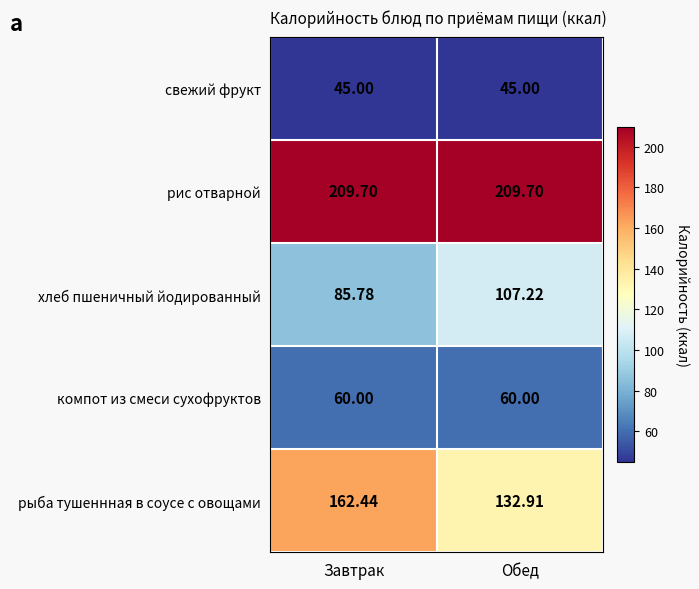

At which label does хлеб пшеничный йодированный reach its peak?

Обед